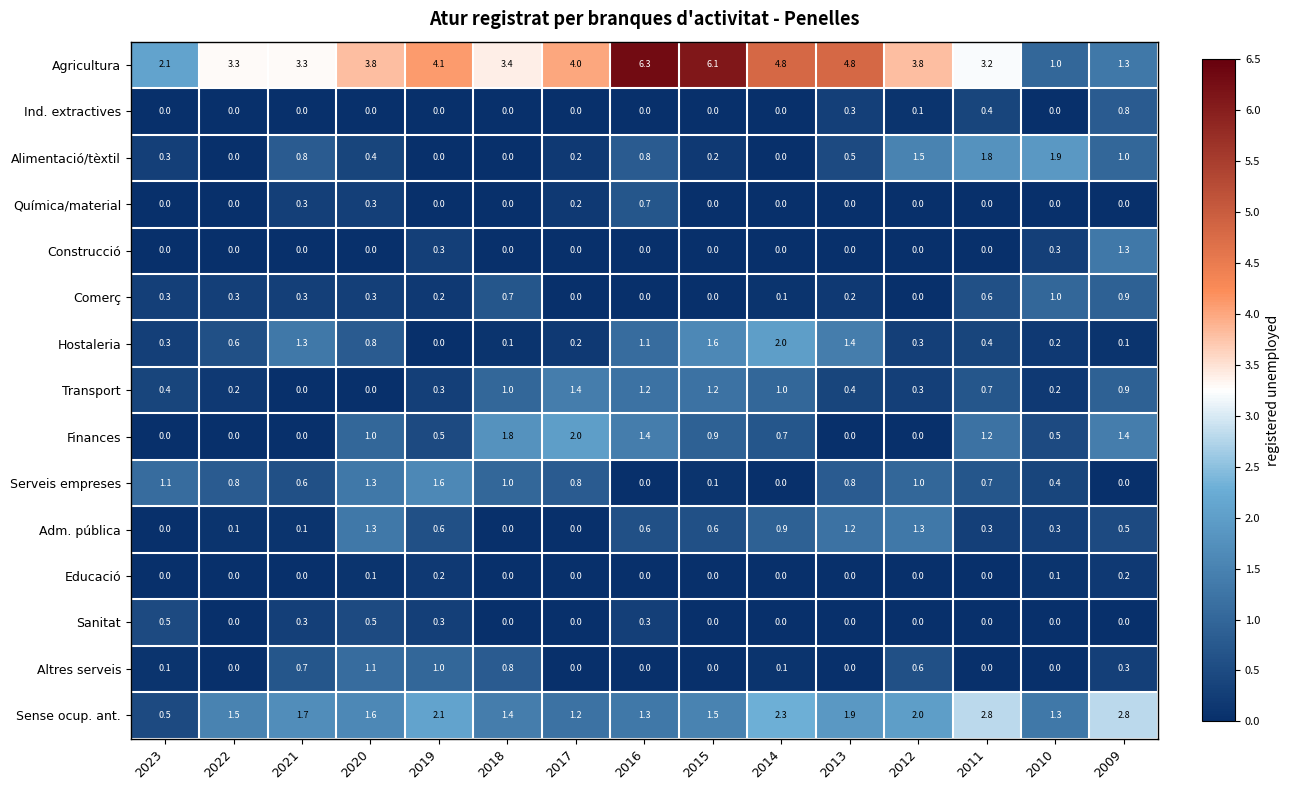

What is the sum of all Altres serveis values?

4.7